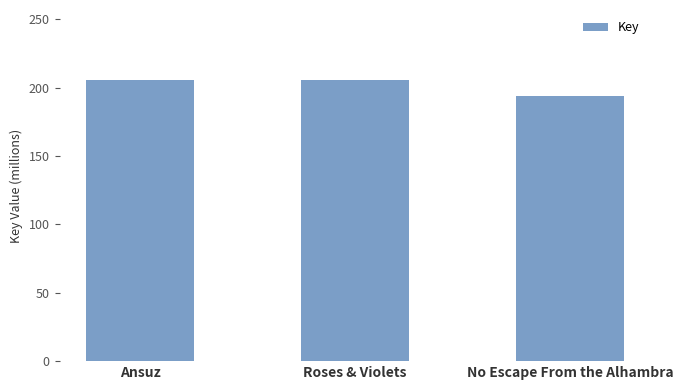

What is the smallest value displayed?

193.8